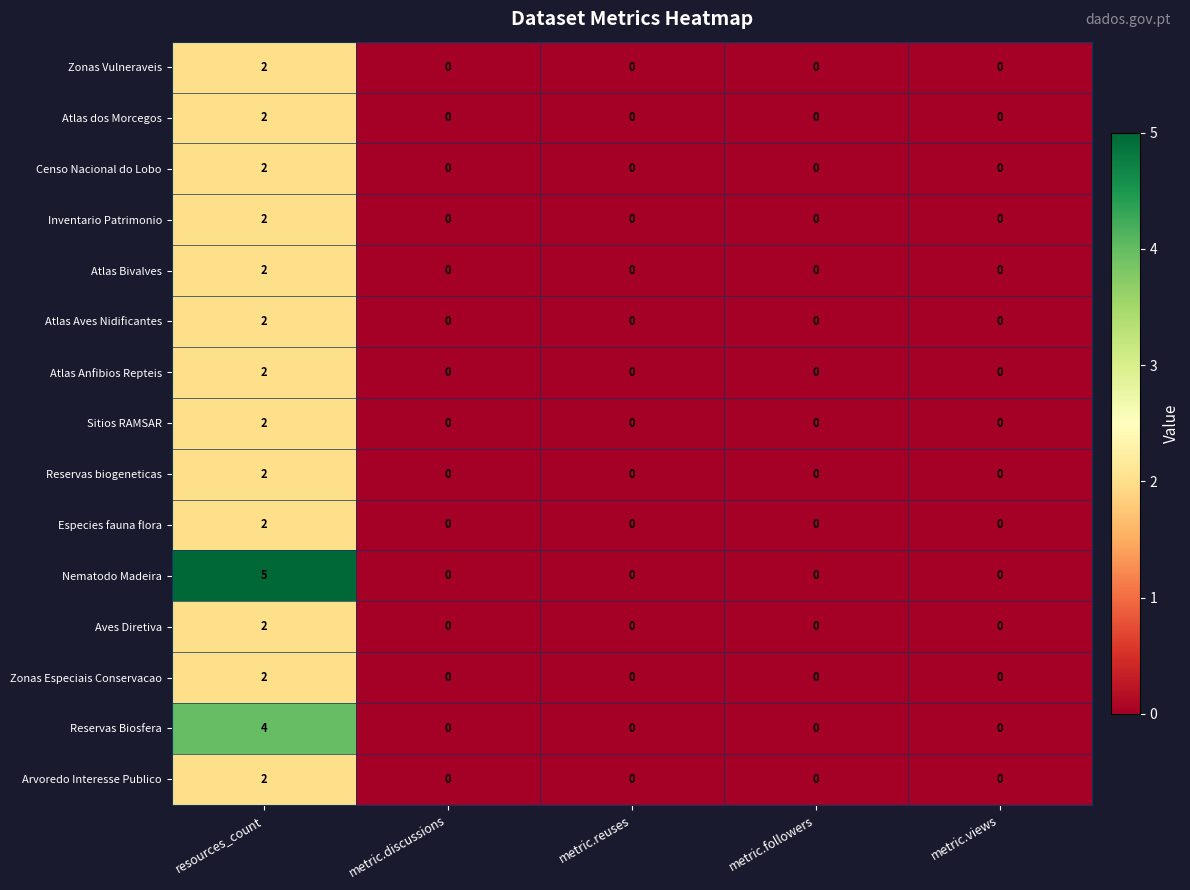

Count the Arvoredo Interesse Publico values in the range 0 to 1.

4